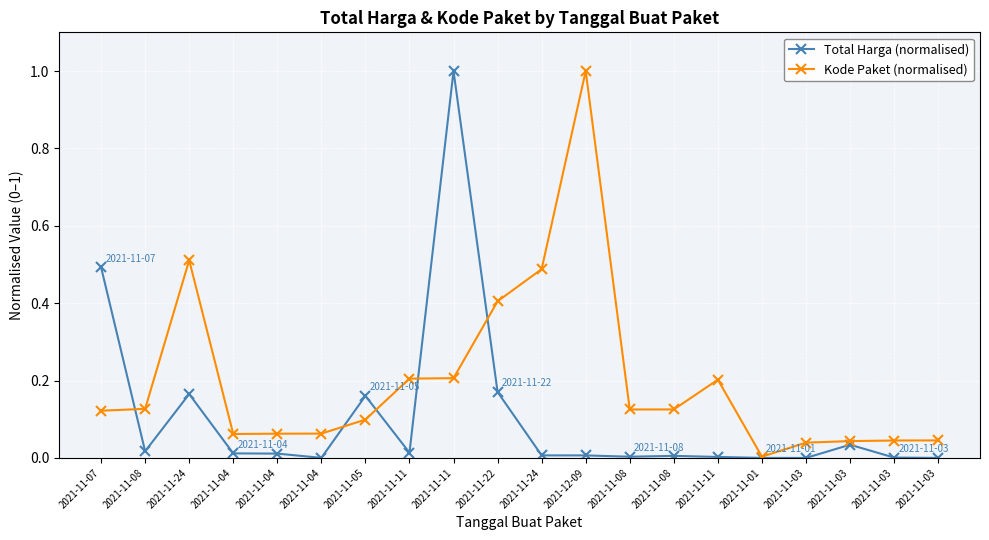

Does the chart display data point markers on the line(s)?

Yes